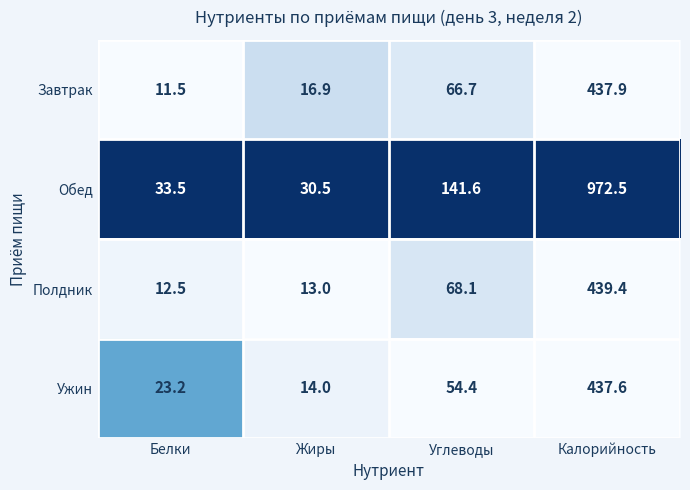

Which series has the widest spread of values?

Обед